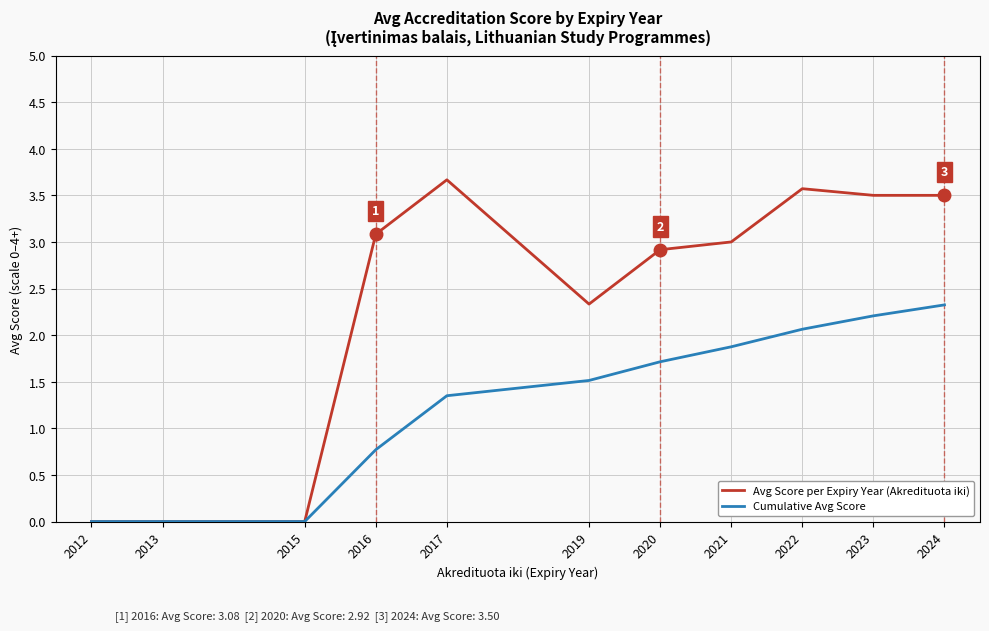

Read the Cumulative Avg Score value at 2016.

0.8